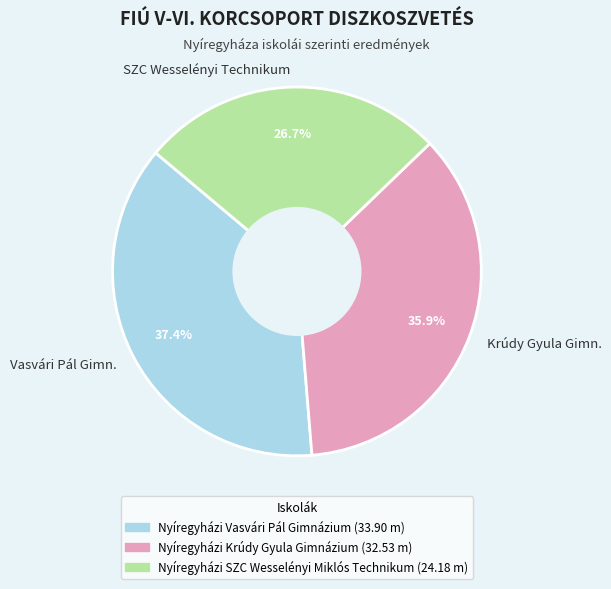

What is the ratio of the value at Krúdy Gyula Gimn. to the value at SZC Wesselényi Technikum?

1.3